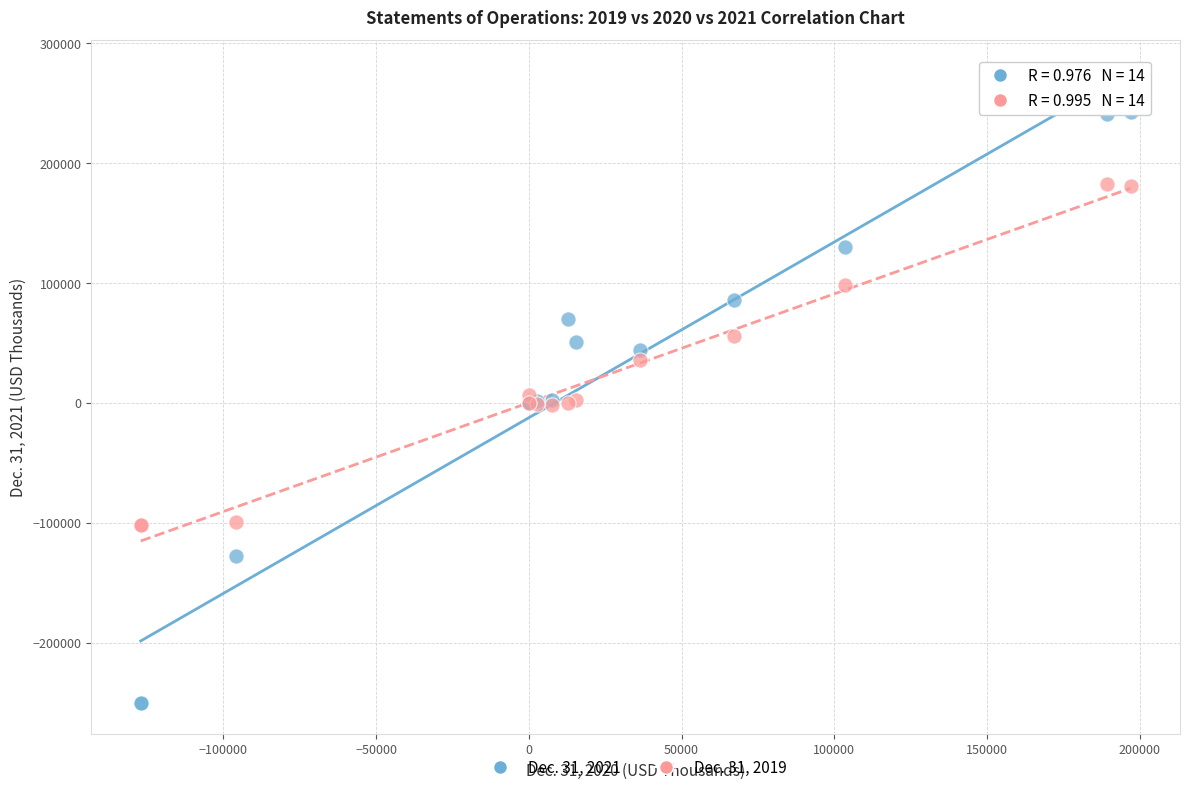

Which series reaches the minimum Y coordinate?

Dec. 31, 2021